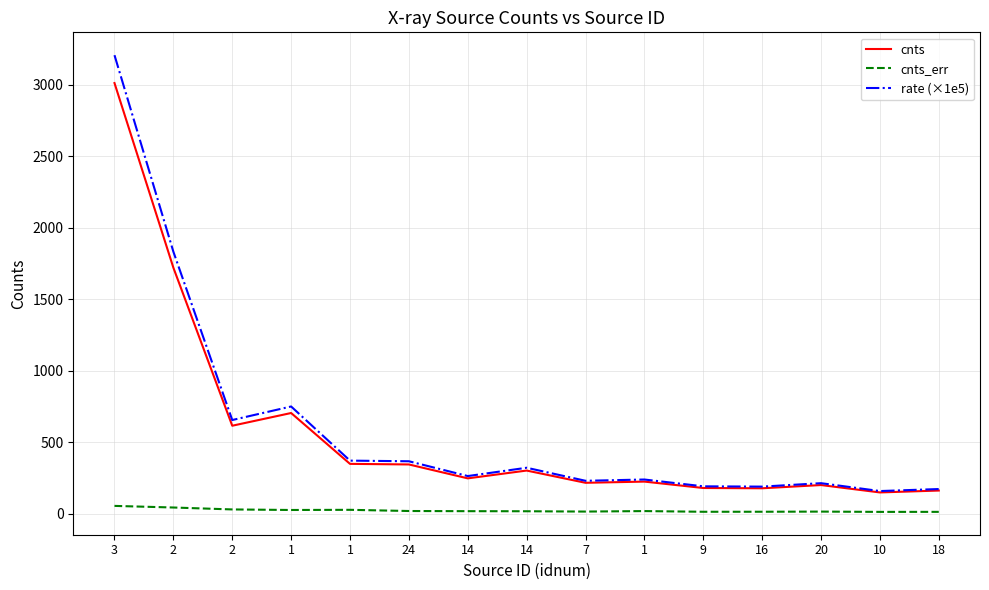

What is the total value across all series at 9?

386.5